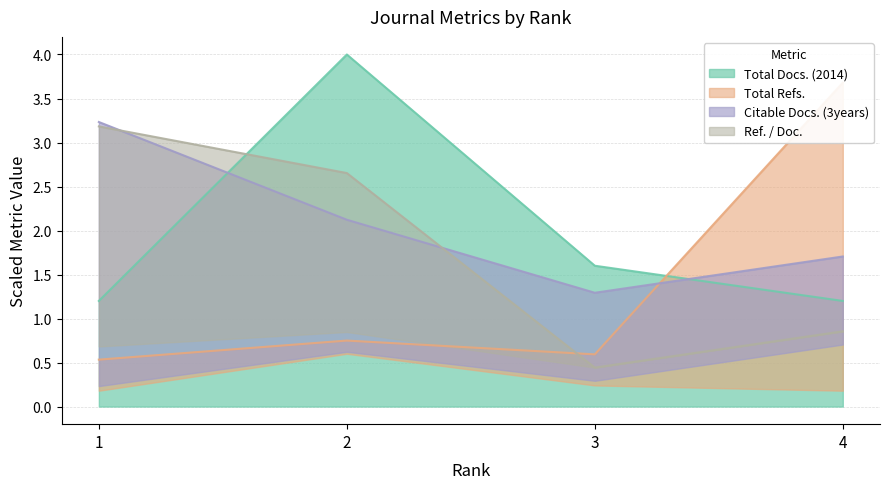

Where is the first local maximum for Total Docs. (2014)?

2